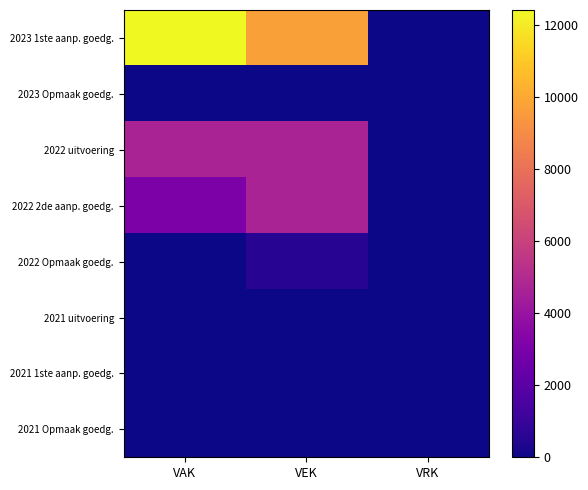

Which category has the highest value across all series?

VAK